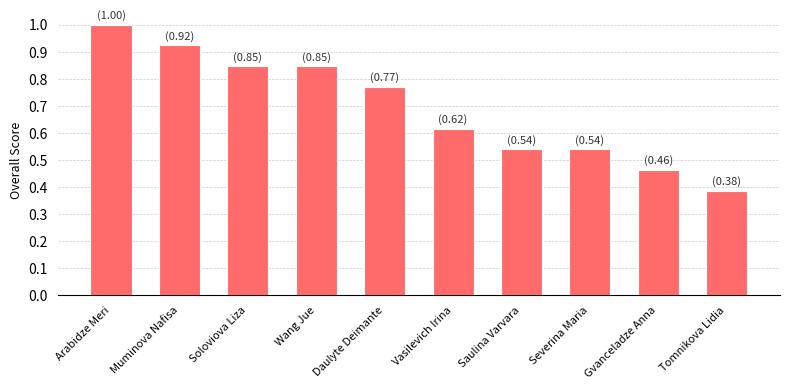

Where is the data nearest to the value 0?

Tomnikova Lidia